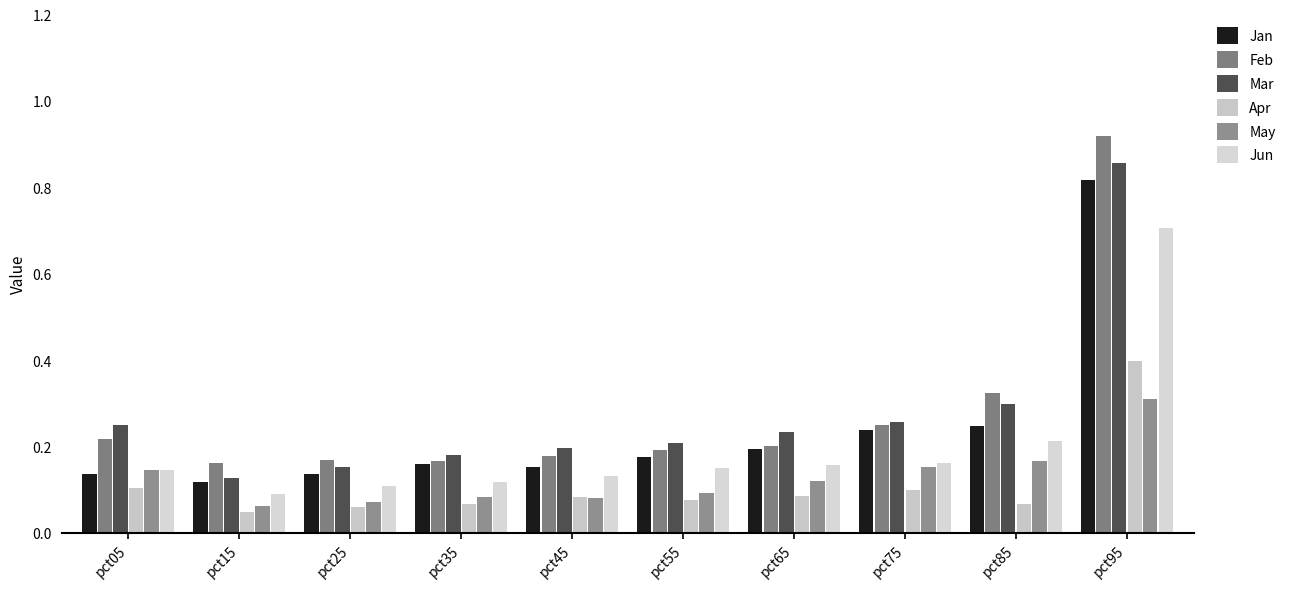

True or false: May has a value of 0.1 at pct45.

True